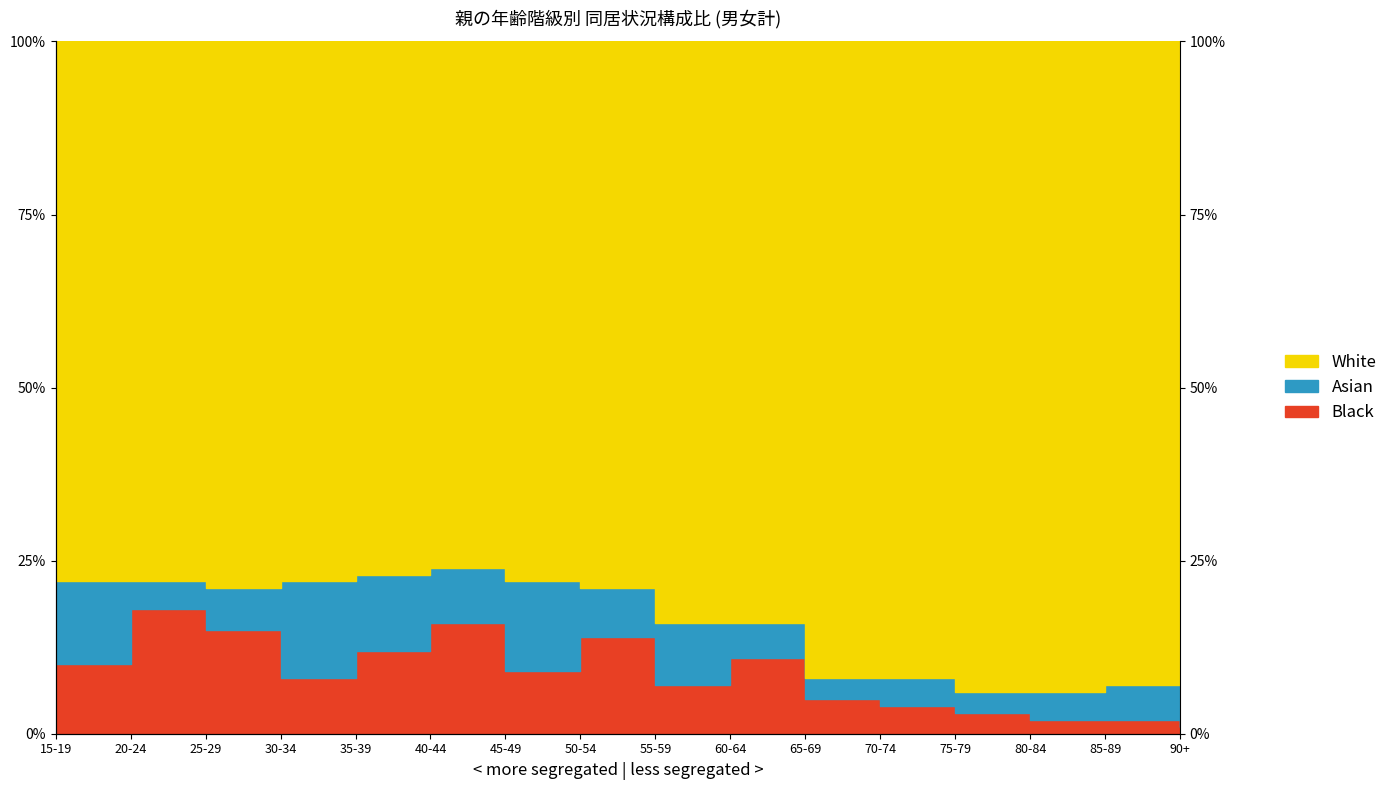

How many lines are shown in the chart?

2